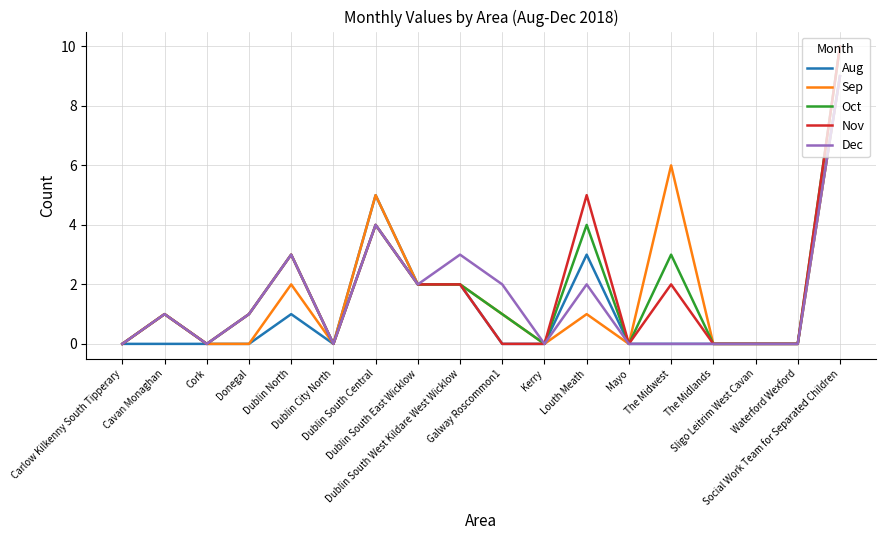

Reading right to left, what are all the values shown in this chart?

Aug: 9	0	0	0	0	0	3	0	0	2	2	5	0	1	0	0	0	0
Sep: 9	0	0	0	6	0	1	0	1	2	2	5	0	2	0	0	1	0
Oct: 10	0	0	0	3	0	4	0	1	2	2	4	0	3	1	0	1	0
Nov: 10	0	0	0	2	0	5	0	0	2	2	4	0	3	1	0	1	0
Dec: 9	0	0	0	0	0	2	0	2	3	2	4	0	3	1	0	1	0